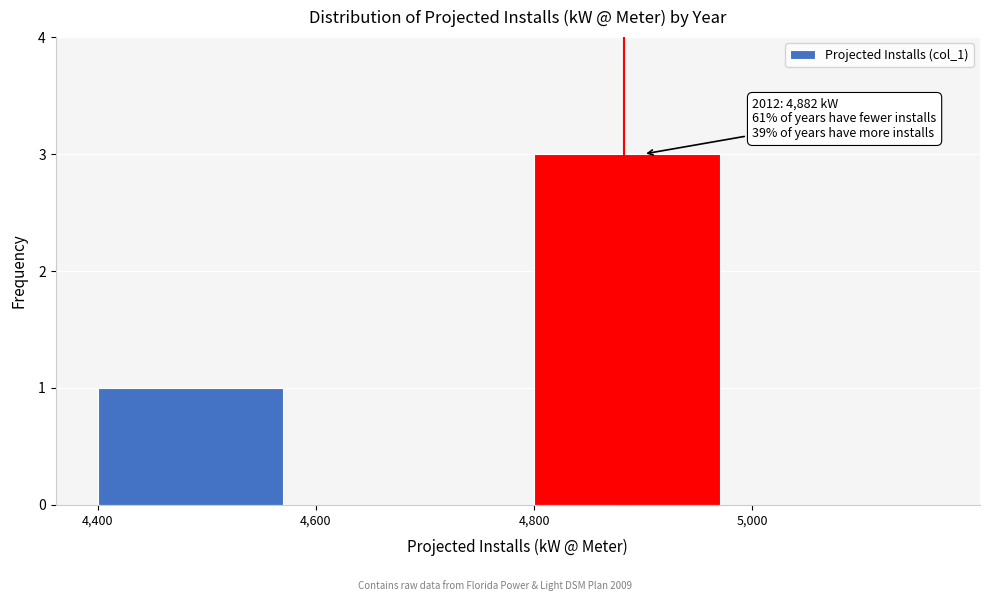

Which range on the x-axis has the tallest bar?

4800 to 5000